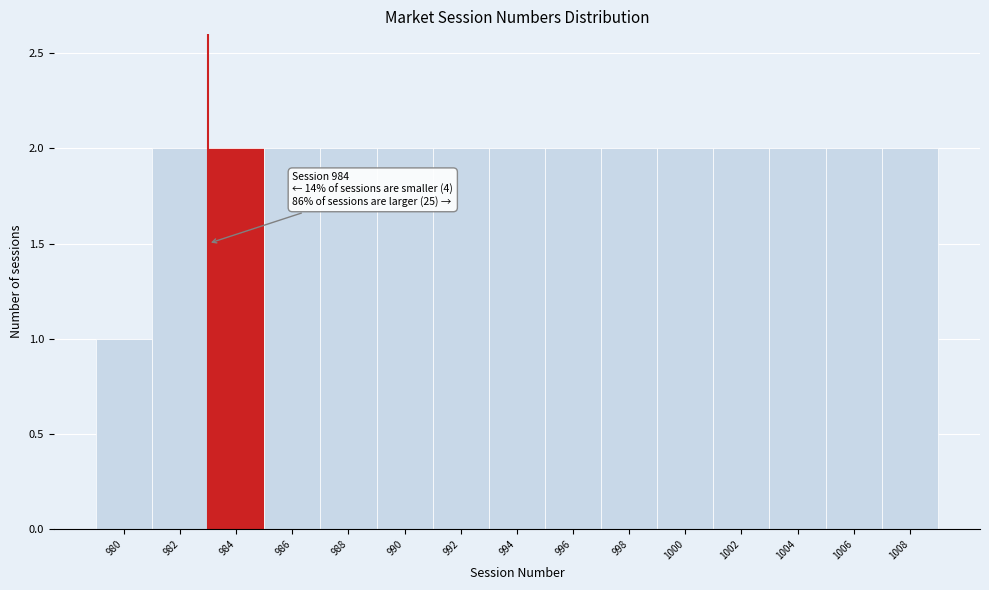

Reading left to right, what are all the values shown in this chart?

1	2	2	2	2	2	2	2	2	2	2	2	2	2	2